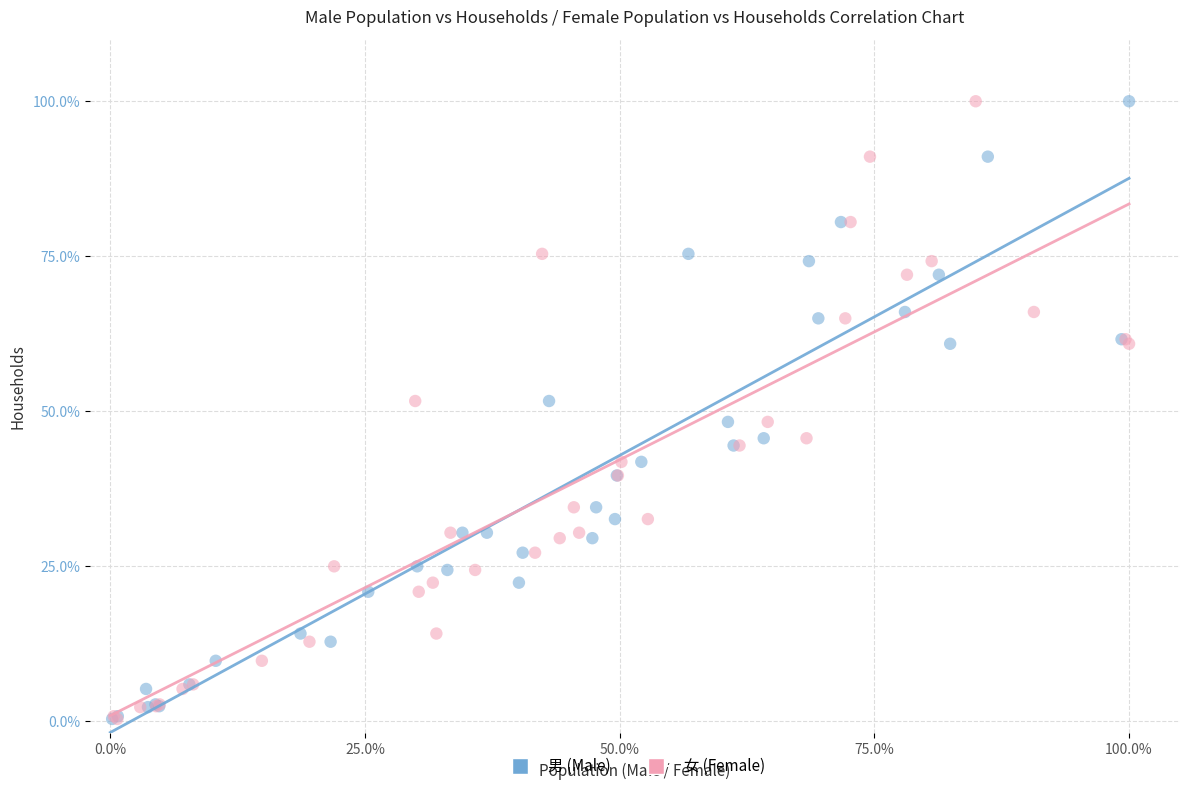

What are all the series names shown in the legend?

男 (Male), 女 (Female)